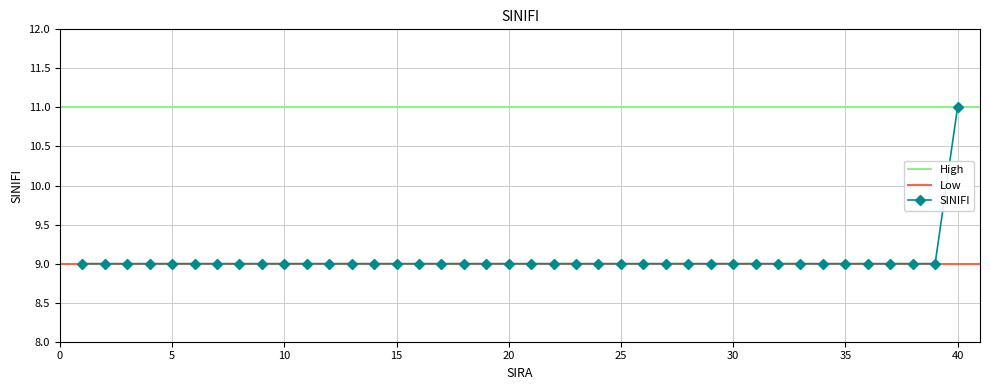

How many values are between 9 and 10?

39